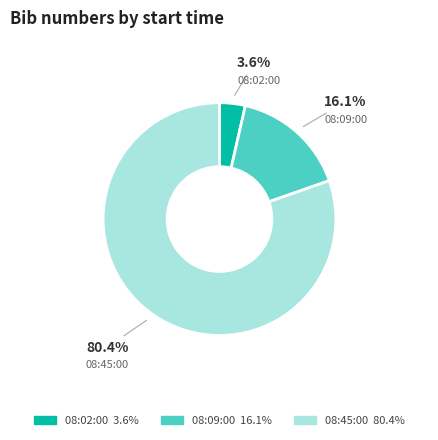

Does any single category account for the majority?

Yes